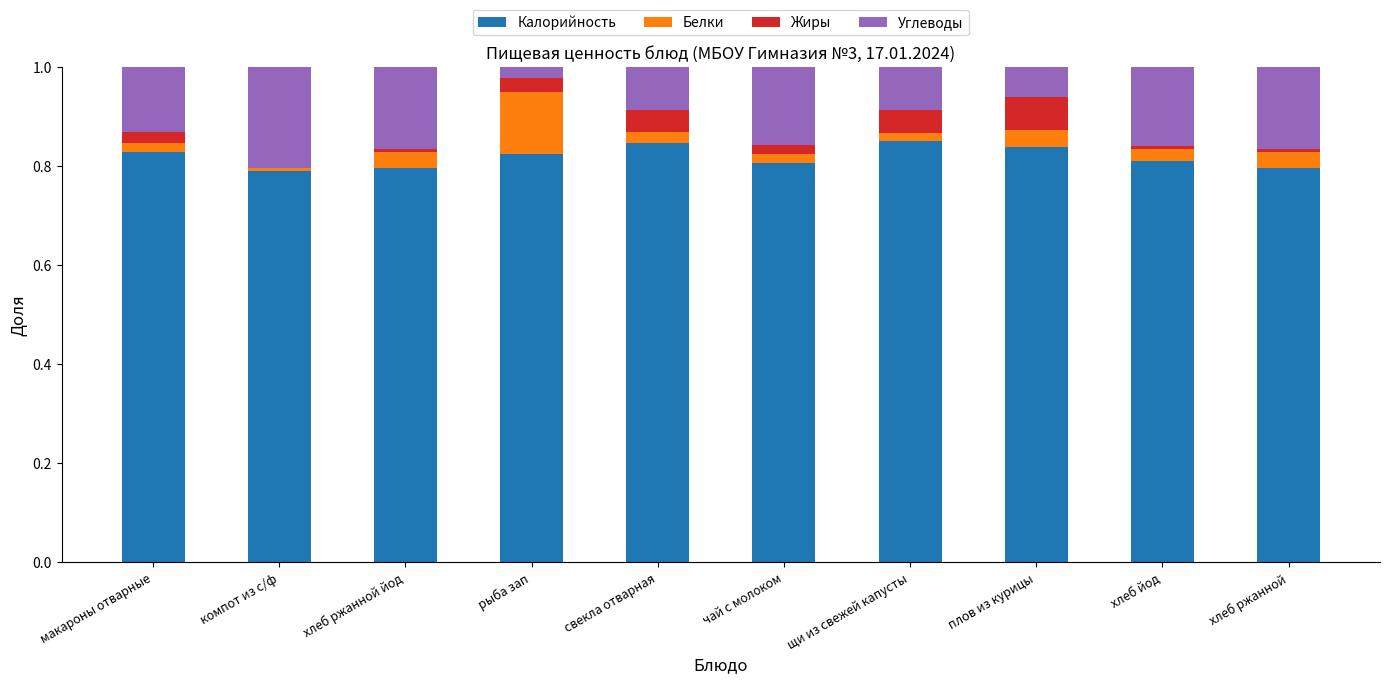

Is it true that Калорийность equals 0.3 at хлеб ржанной?

False